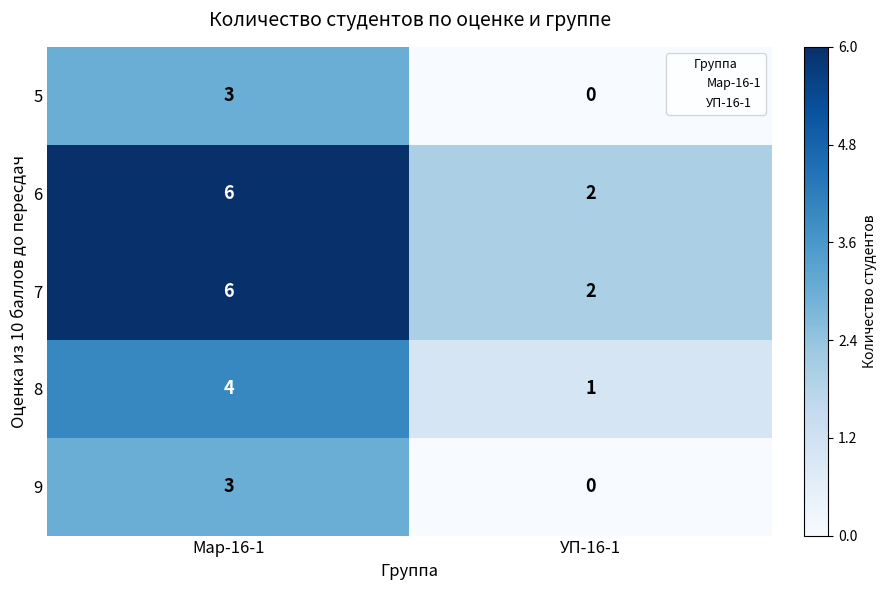

Is it true that 5 equals 0 at УП-16-1?

True